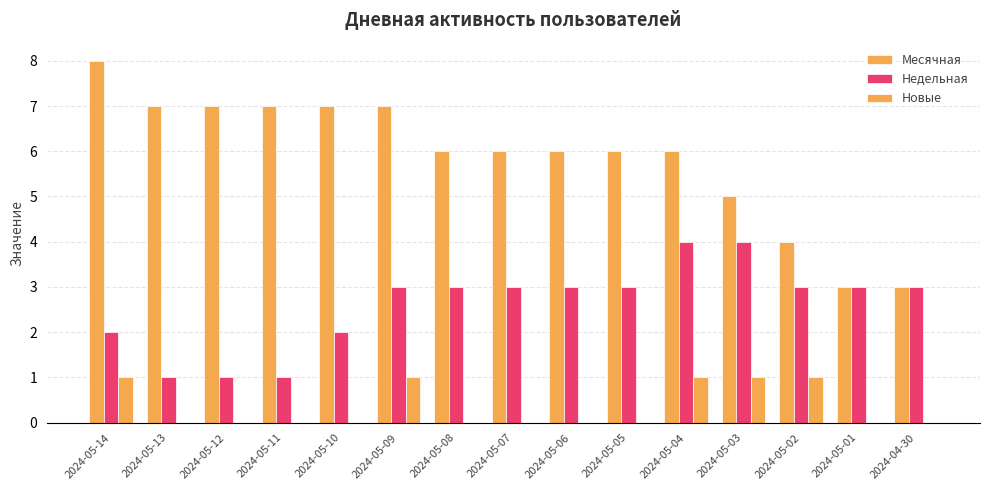

The value of Новые at 2024-05-06 is 1. True or false?

False